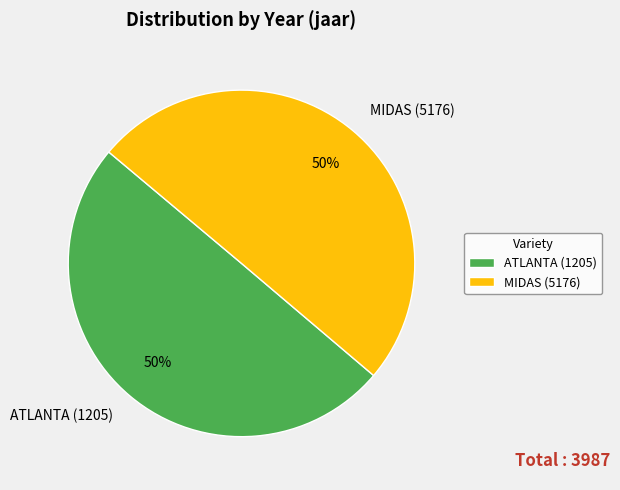

True or false: MIDAS (5176) accounts for 50% of the total.

True